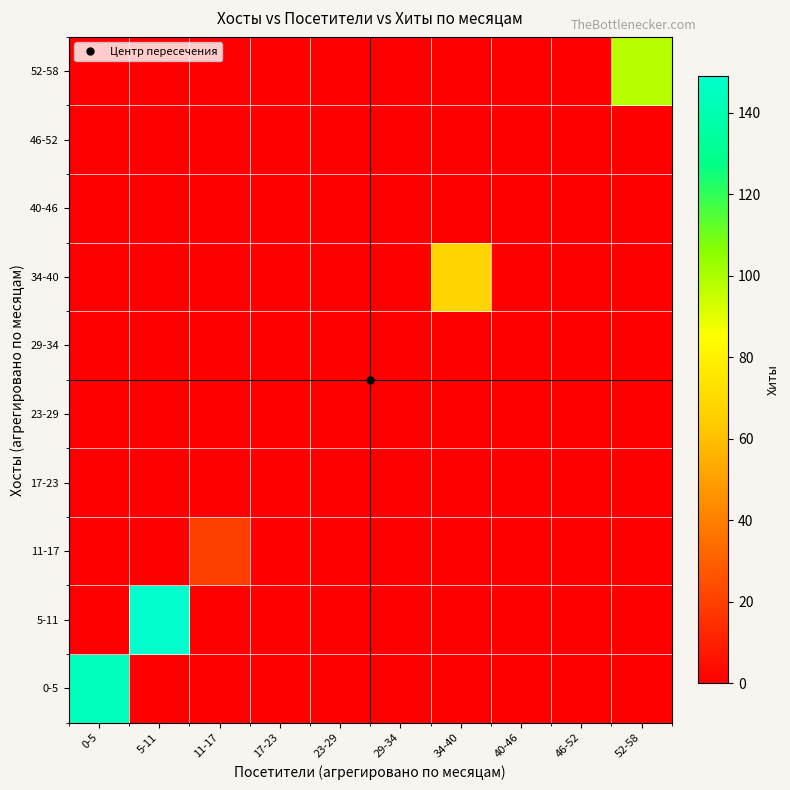

At which category is the sum across all series the highest?

5-11